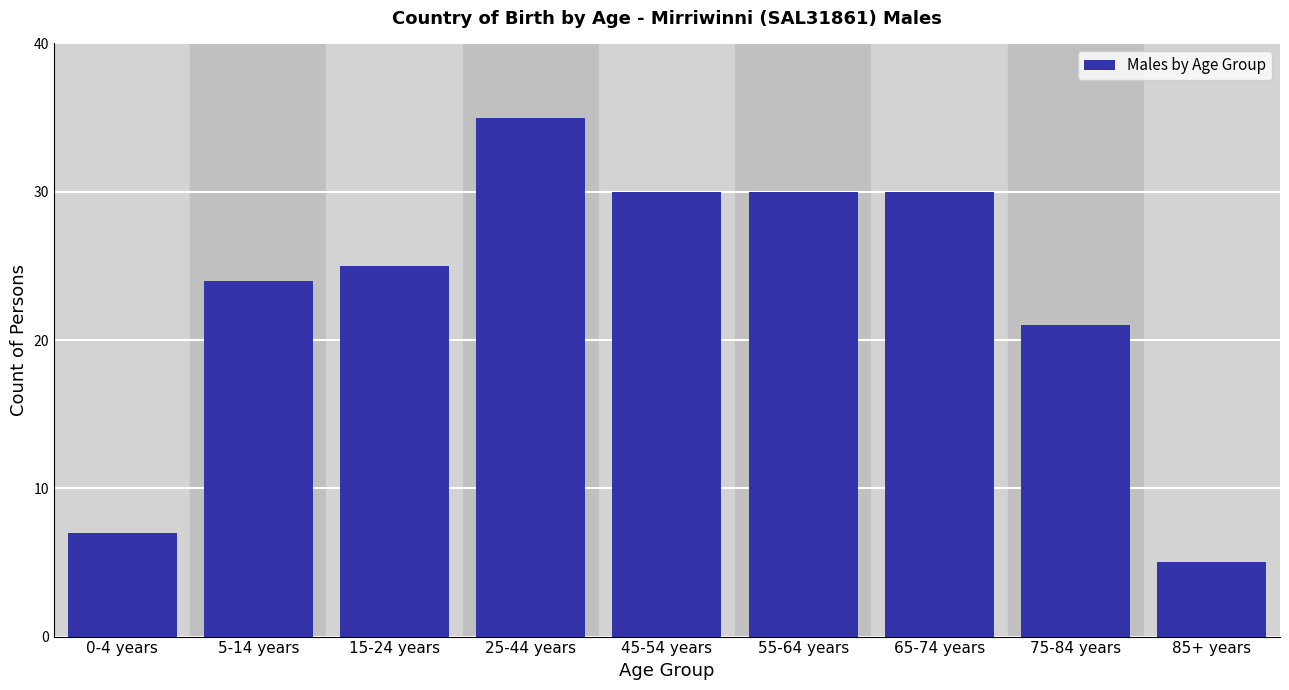

Reading left to right, extract all data points from this chart.

0-4 years=7	5-14 years=24	15-24 years=25	25-44 years=35	45-54 years=30	55-64 years=30	65-74 years=30	75-84 years=21	85+ years=5